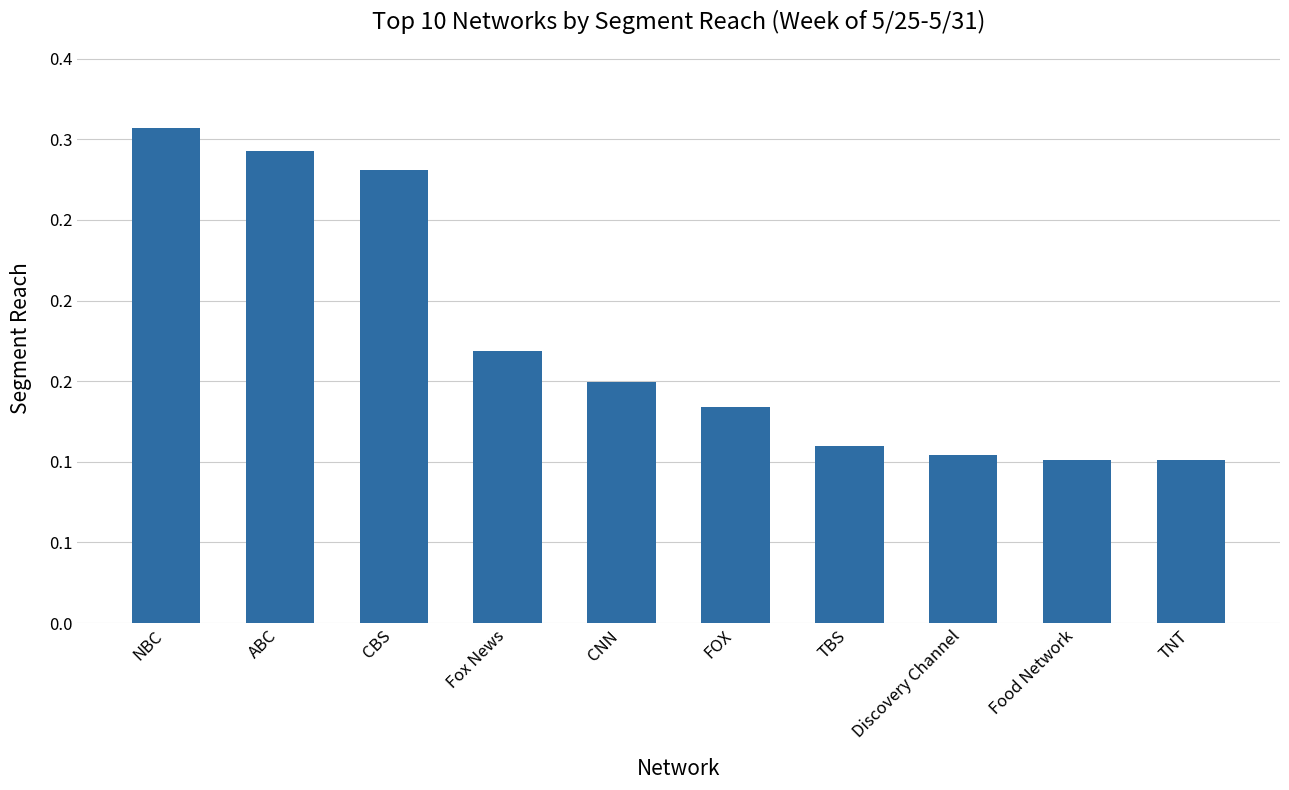

At which label is the value closest to 0?

TNT